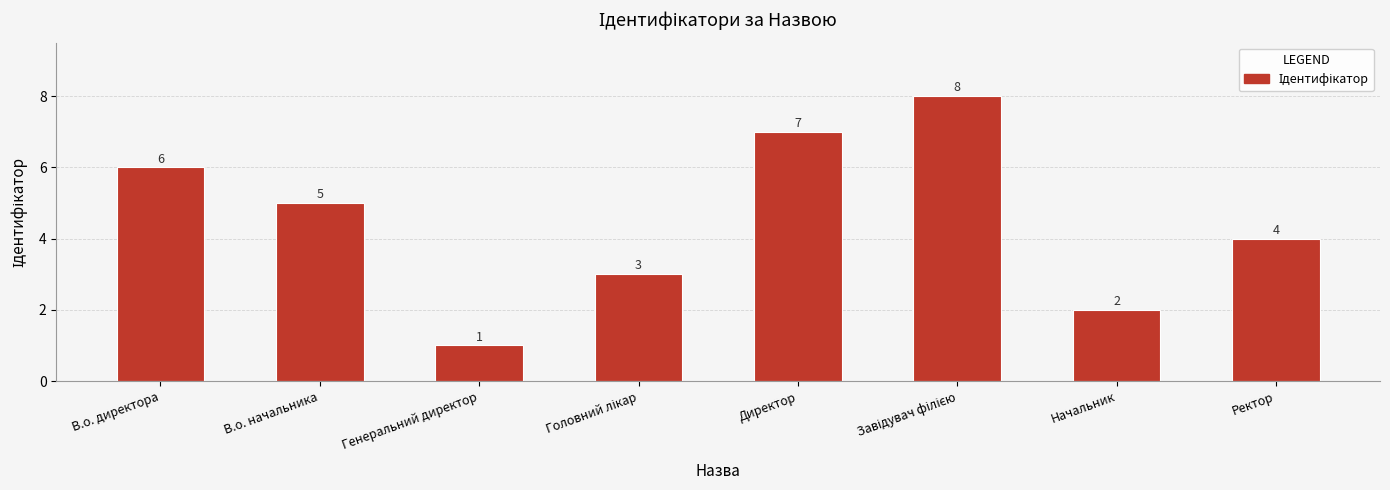

What is the value of the 7th bar from the left?

2